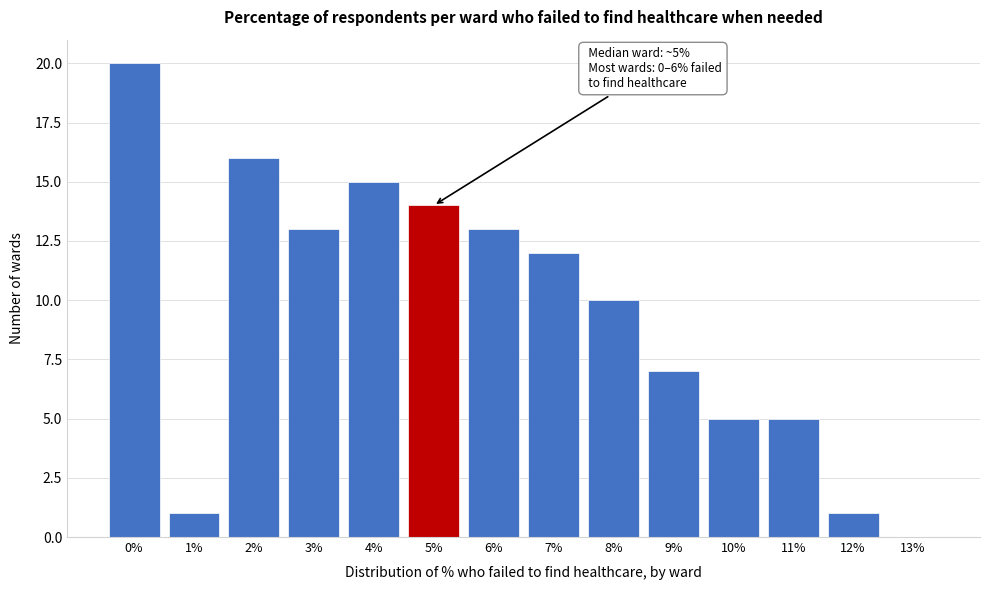

Reading right to left, extract all data points from this chart.

13%=0	12%=1	11%=5	10%=5	9%=7	8%=10	7%=12	6%=13	5%=14	4%=15	3%=13	2%=16	1%=1	0%=20